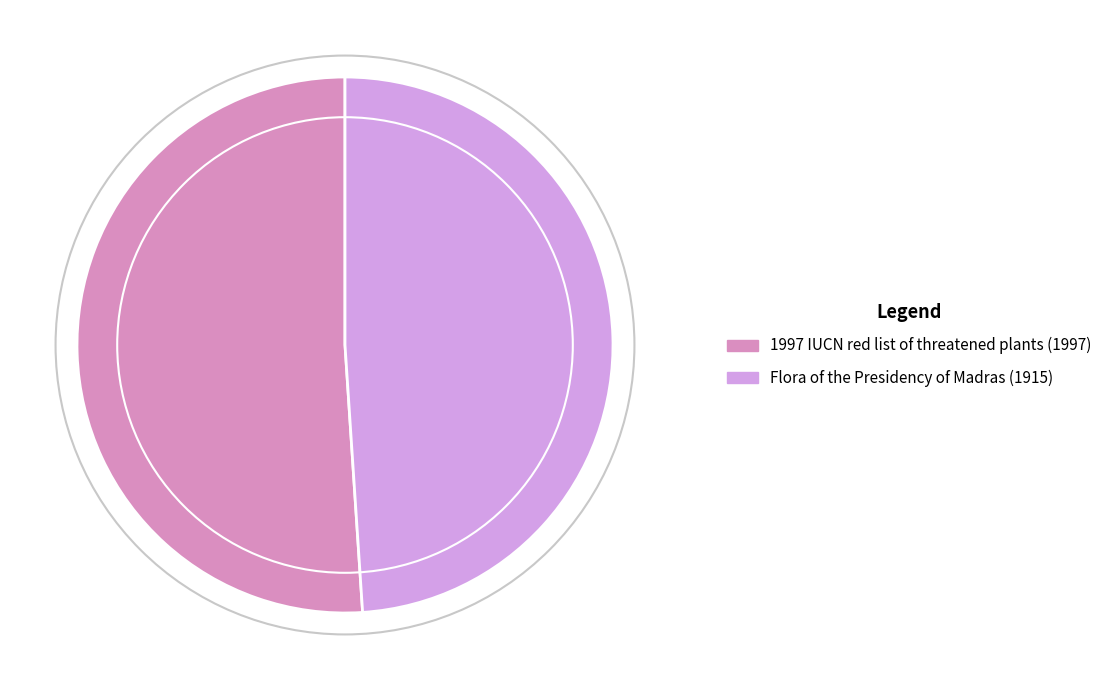

What is the ratio of the value at Flora of the Presidency of Madras (1915) to the value at 1997 IUCN red list of threatened plants (1997)?

1.0